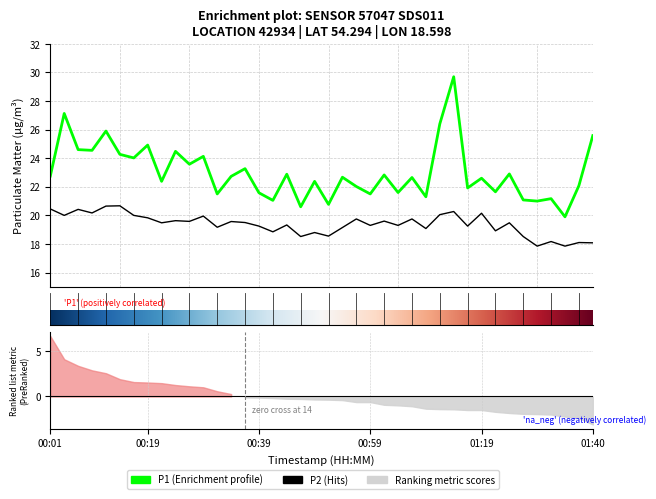

Is it true that P1 equals 22.9 at 01:25?

True